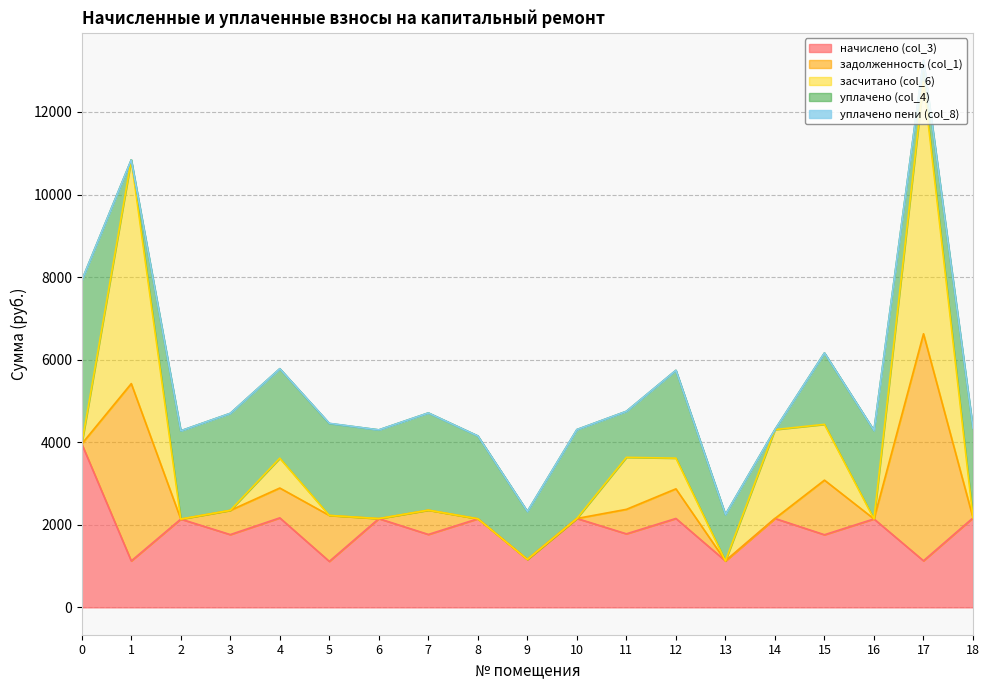

Which label corresponds to the largest value in the chart?

17